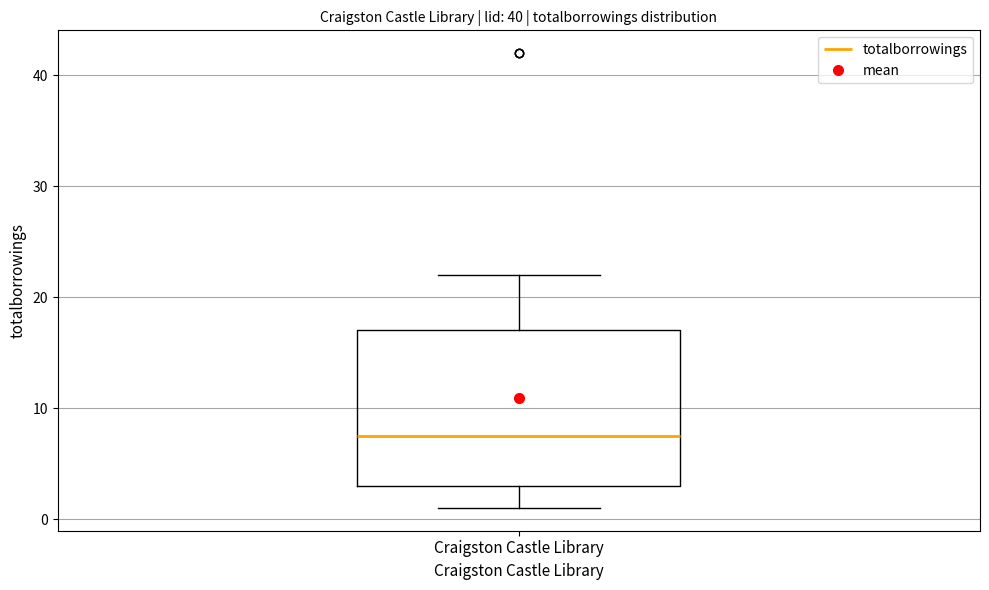

Read this box plot against the y-axis: the position of the median line, the range covered by the box, and the ends of both whiskers. The values are not printed on the chart, so give them approximately, as read against the axis.

median 8, box 3 to 17, whiskers 1 to 22